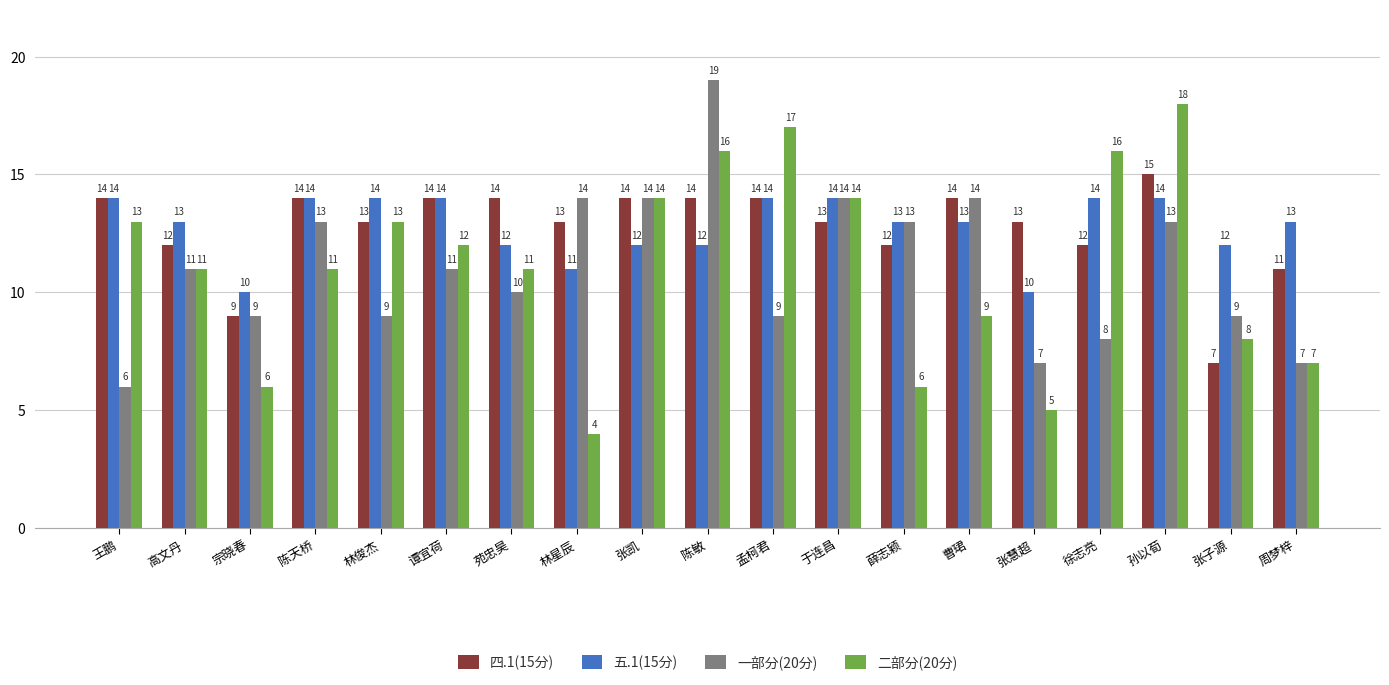

How many values in the 四.1(15分) series are below 13?

6